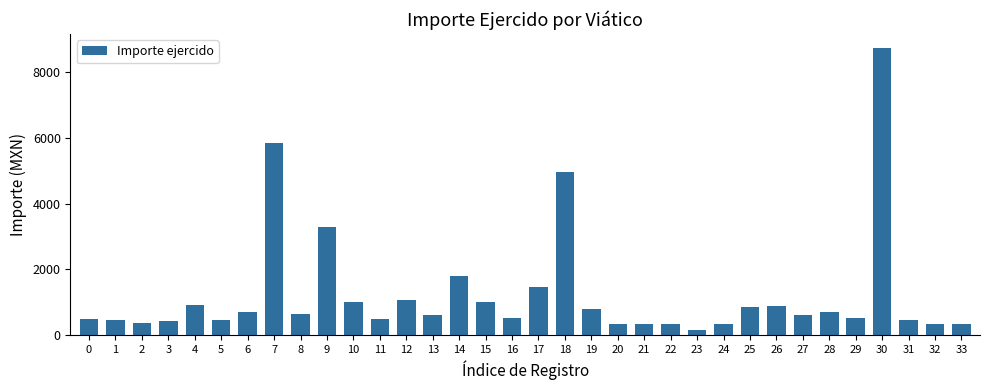

Are the bars horizontal?

No